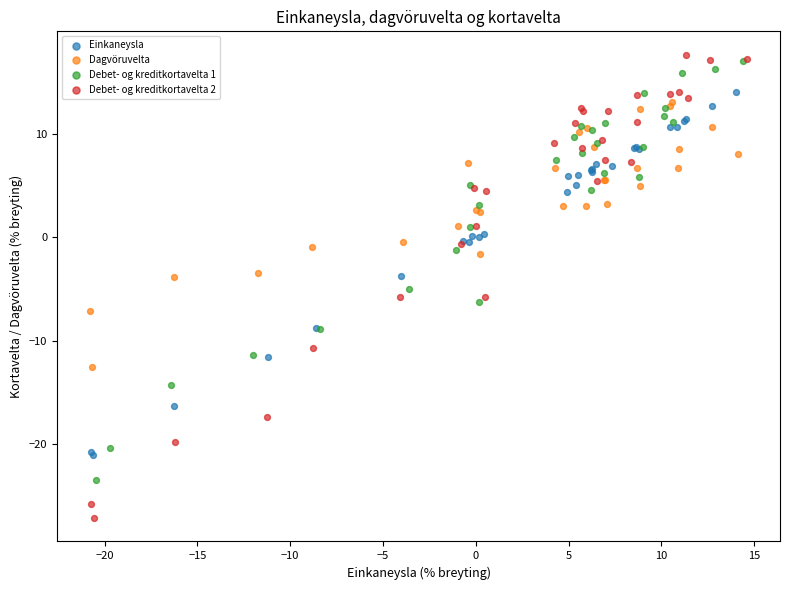

Which series has the widest spread of Y values?

Debet- og kreditkortavelta 2